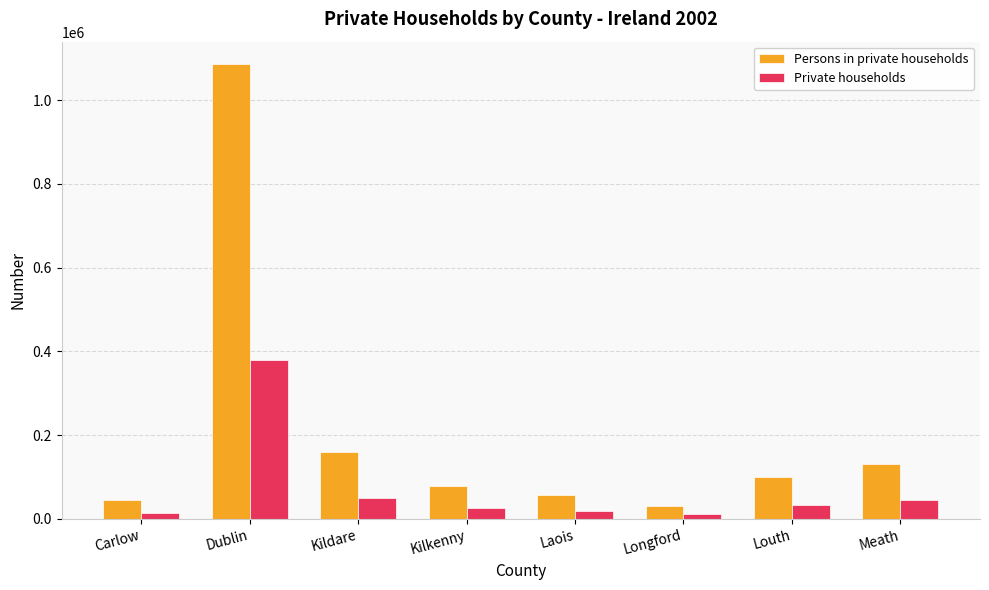

The value of Persons in private households at Longford is 30321. True or false?

True